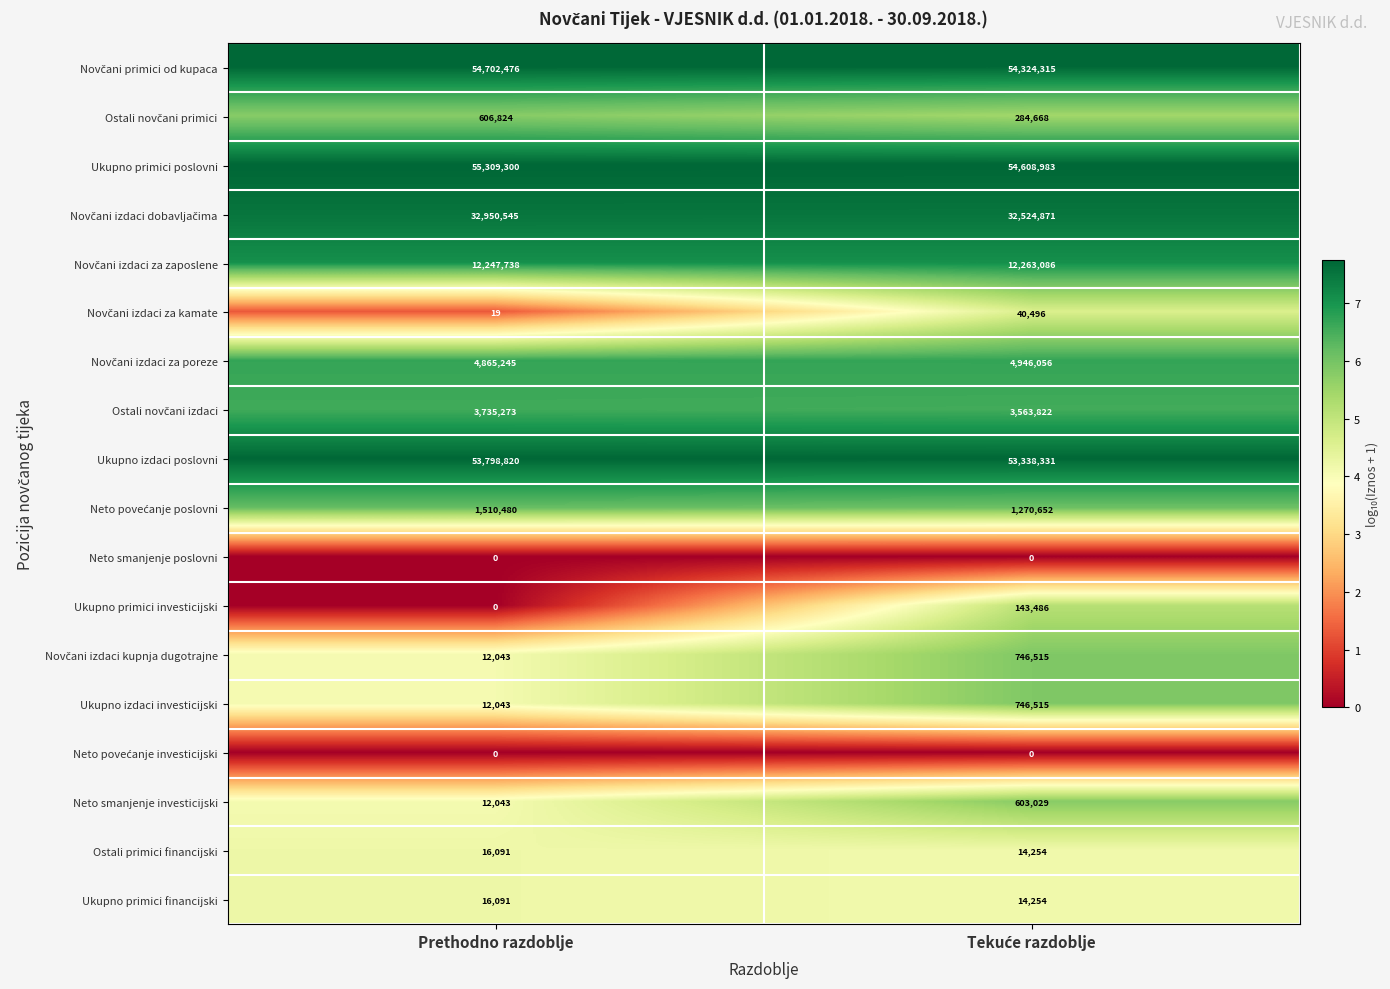

What is the spread (max minus min) of values at Prethodno razdoblje?

55309300